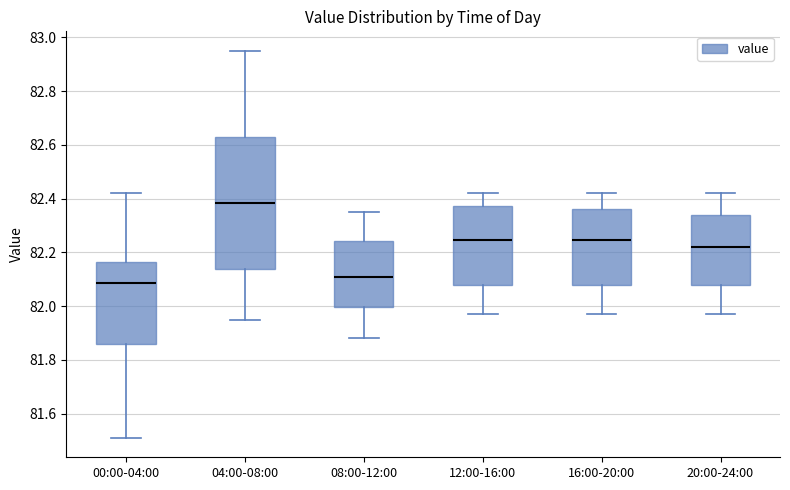

Where does the lower whisker of the box for 00:00-04:00 end on the y-axis? The values are not printed on the chart, so give them approximately, as read against the axis.

81.52